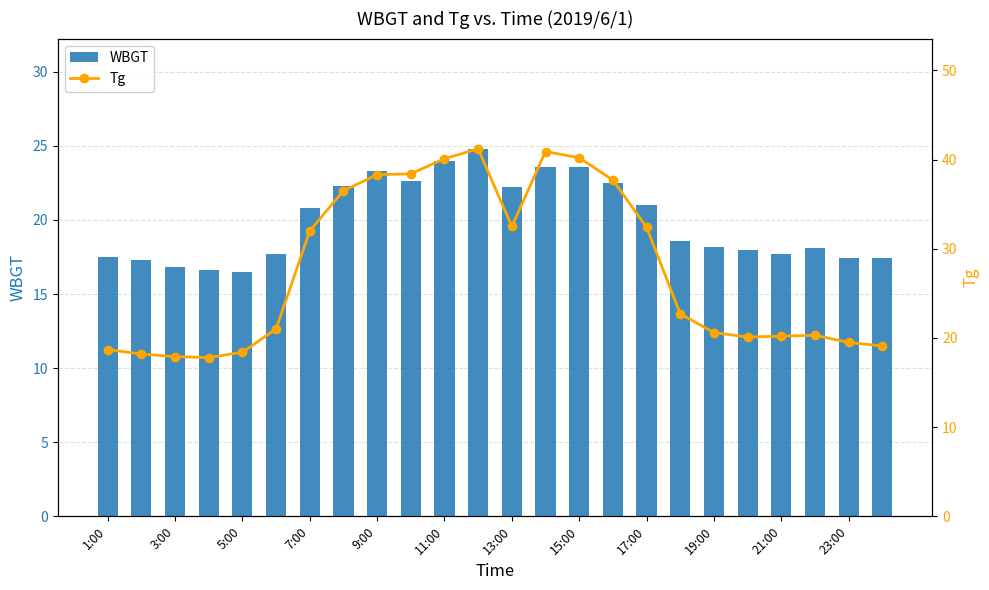

What are all the series names shown in the legend?

WBGT, Tg